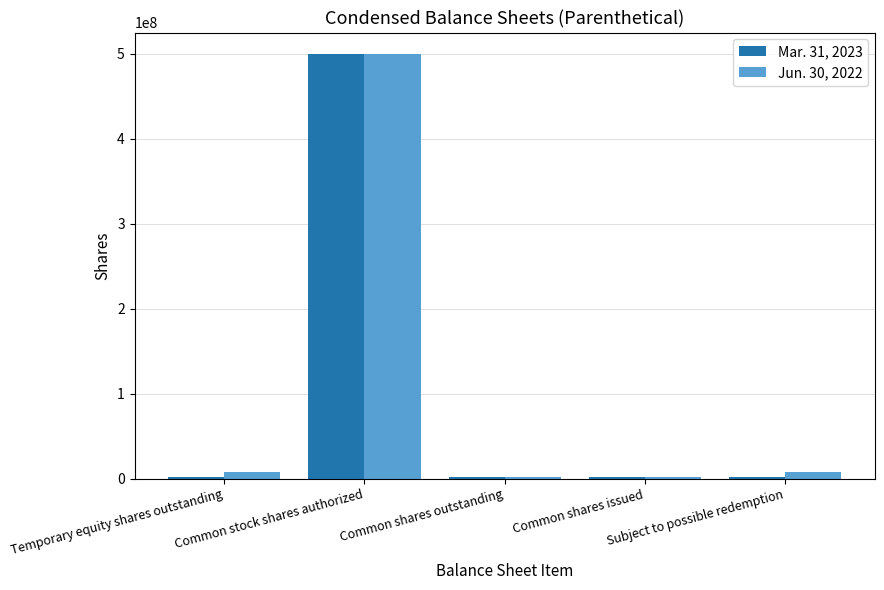

What is the difference between the Jun. 30, 2022 values at Subject to possible redemption and Common shares issued?

5453857